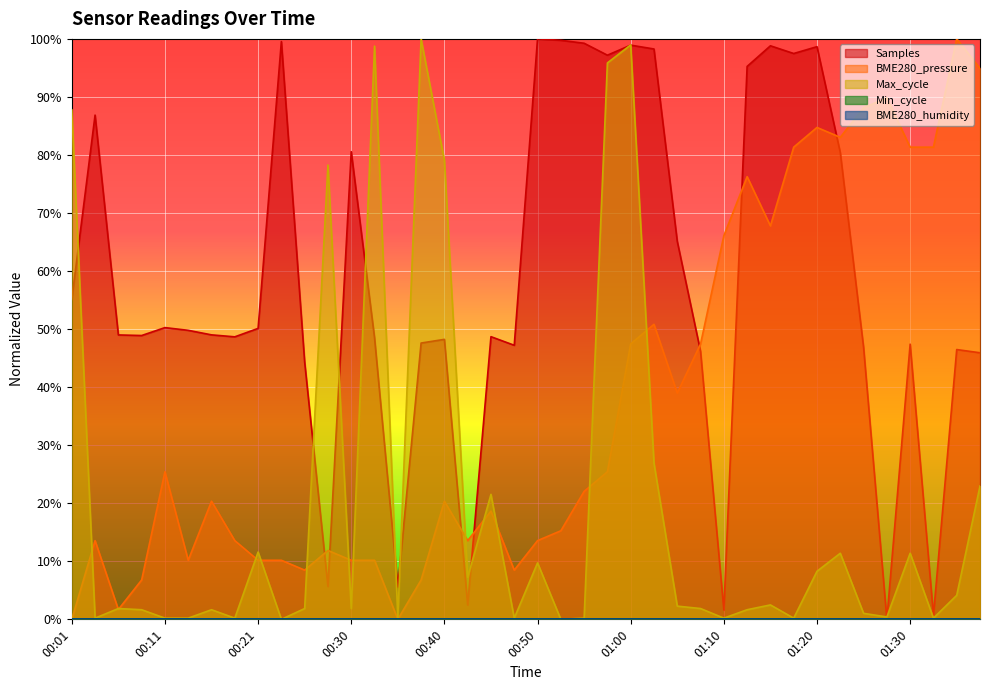

Does the chart display data point markers on the line(s)?

No